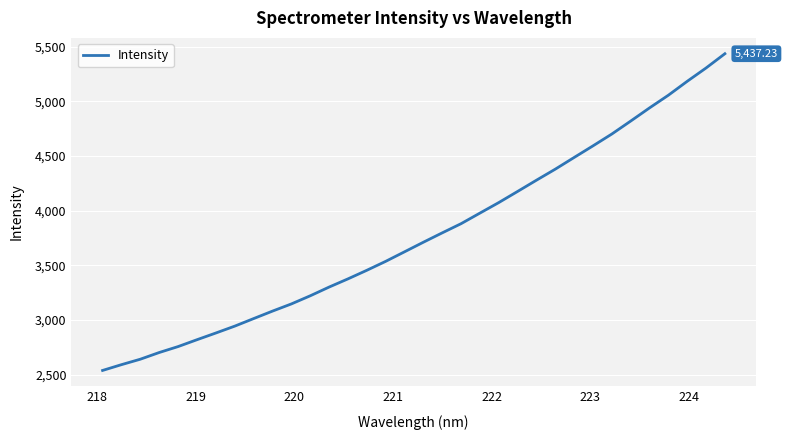

Reading left to right, list all the values displayed in this chart.

2537.5	2590.4	2640.4	2701.6	2756.0	2818.8	2880.2	2943.1	3012.2	3080.7	3146.4	3220.8	3300.7	3375.7	3454.3	3536.2	3623.7	3711.3	3797.2	3881.3	3978.2	4074.6	4176.6	4279.5	4380.6	4487.6	4593.9	4702.3	4820.8	4941.3	5057.4	5184.7	5306.6	5437.2